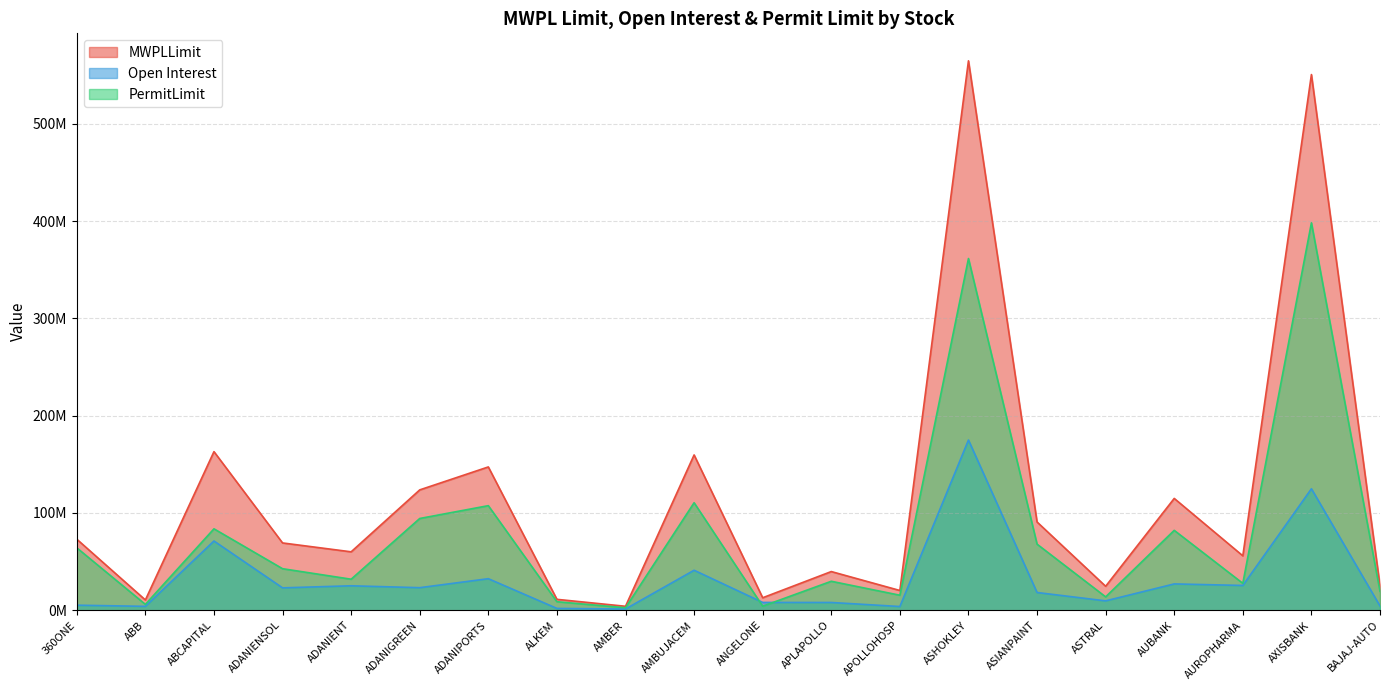

At how many categories does at least one series exceed 336685644?

2